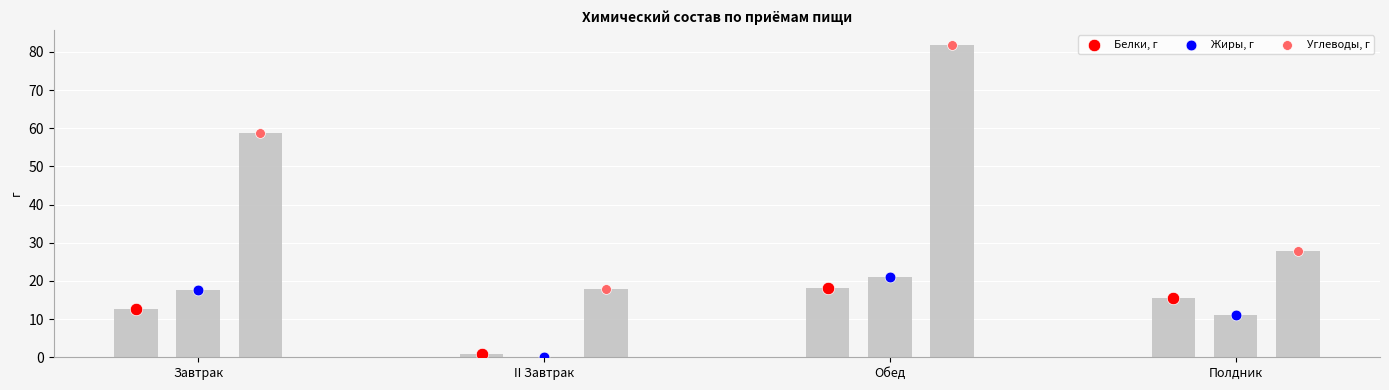

At which category is the sum across all series the highest?

Обед